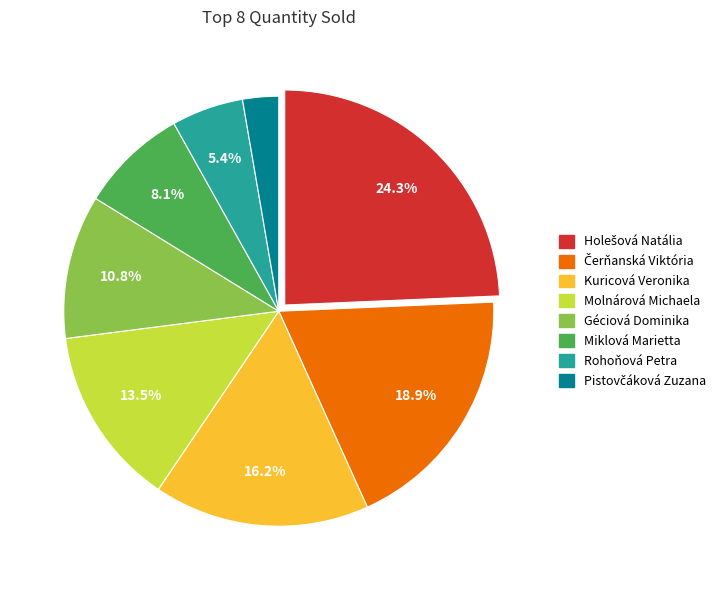

Does Kuricová Veronika represent more than half of the total?

No